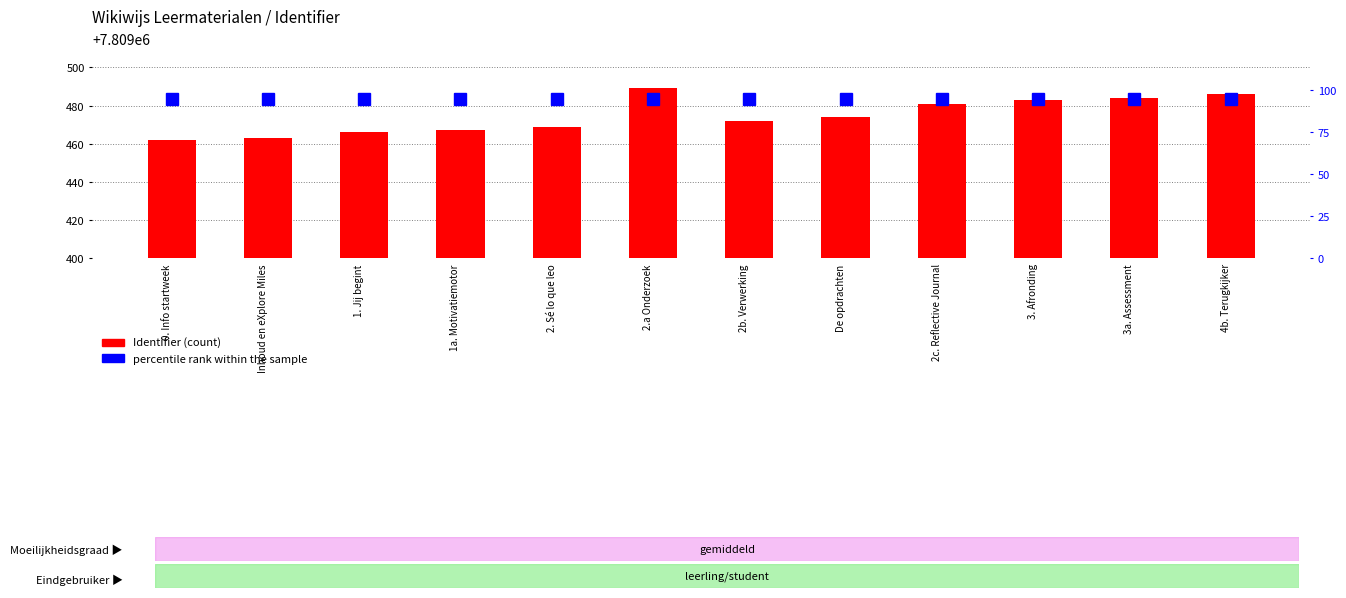

The Identifier series shows 3476216 at 2. Sé lo que leo. True or false?

False